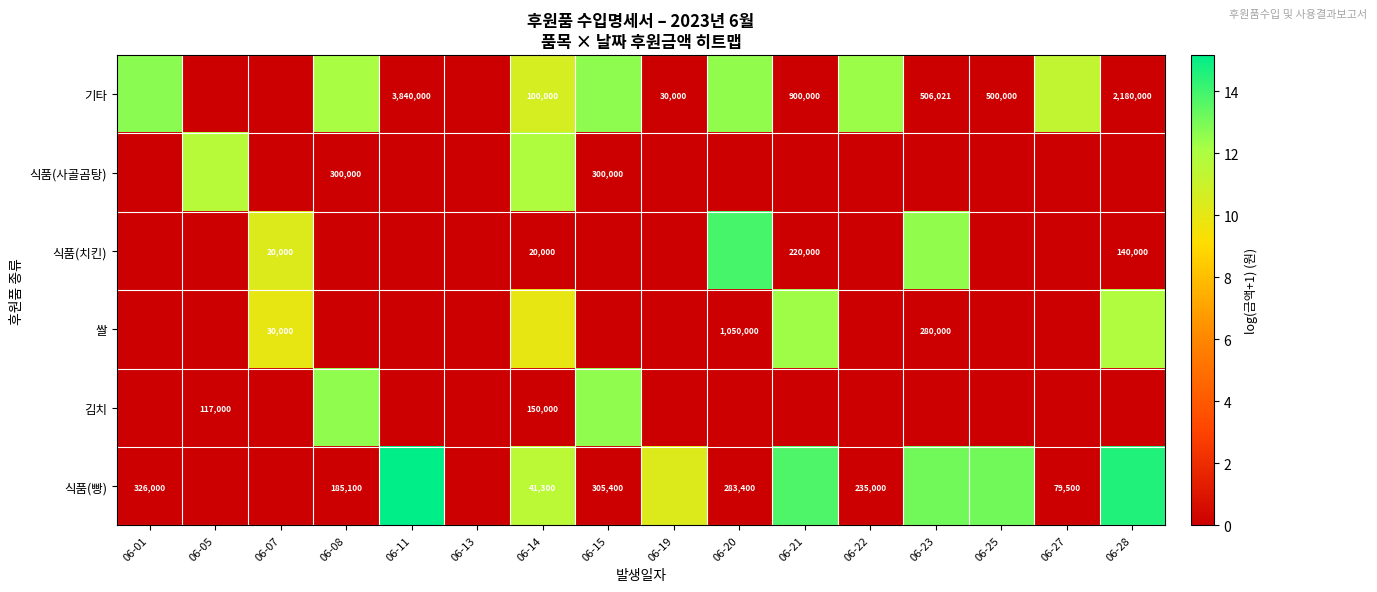

What is the maximum value shown in the chart?

15.2